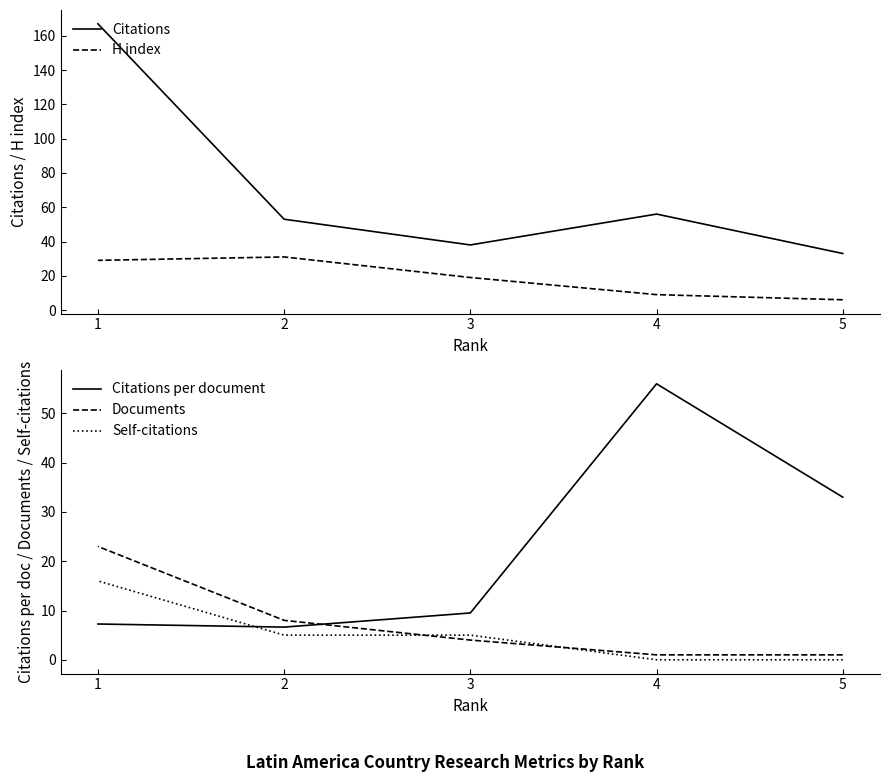

Is it true that Citations per document equals 33.0 at 5?

True